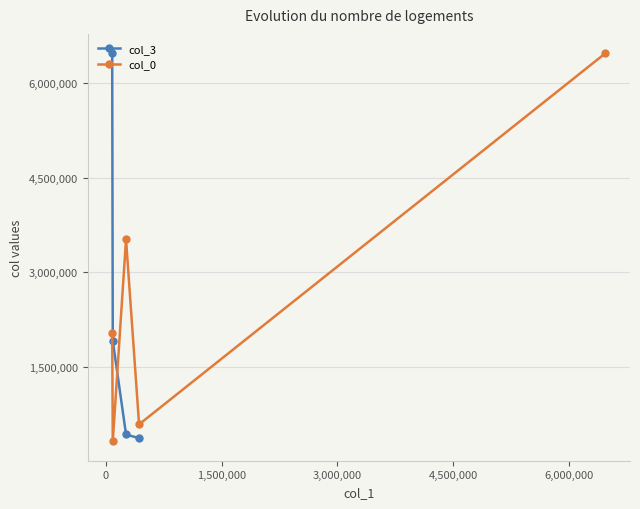

True or false: col_0 has more than 2 points higher than both neighbors.

False